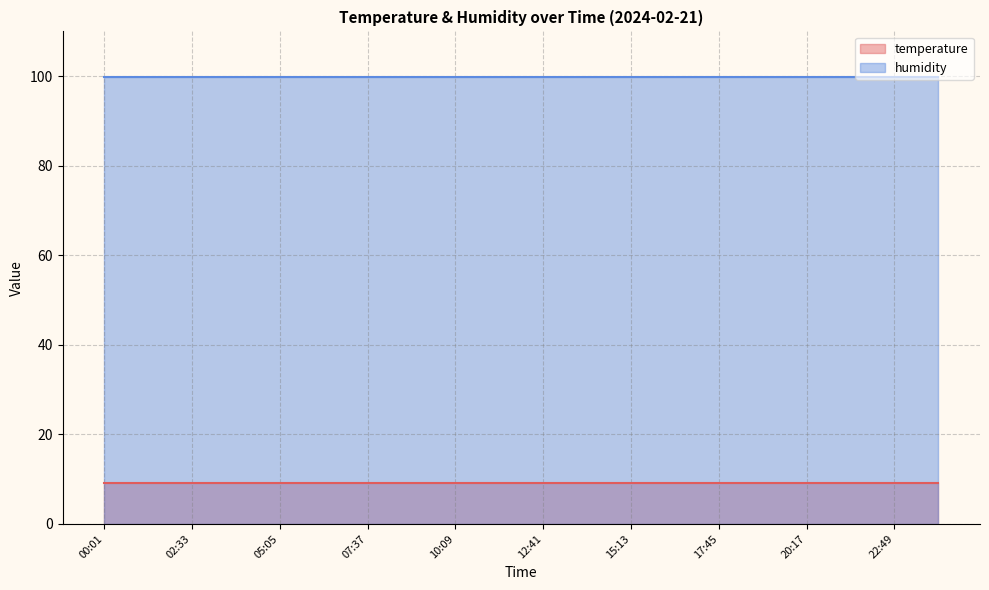

The value of temperature at 19:01 is 9.0. True or false?

True